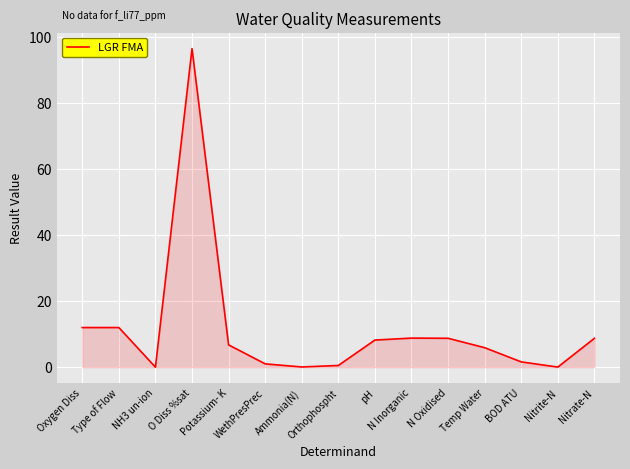

What position from the right is Orthophospht?

8